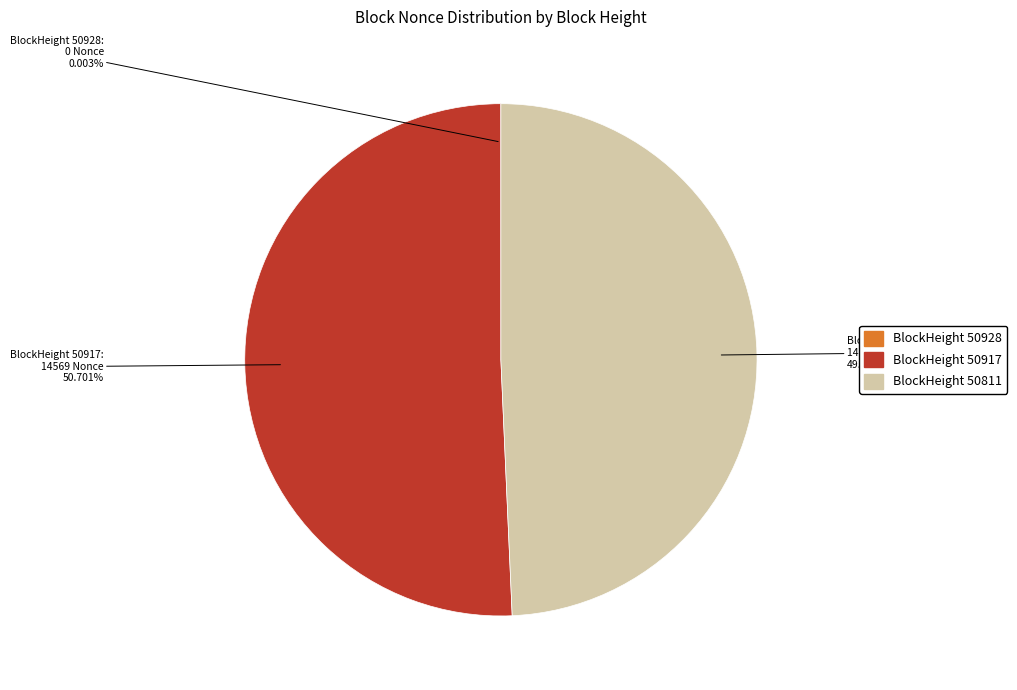

Is there any slice that represents more than half of the pie?

Yes